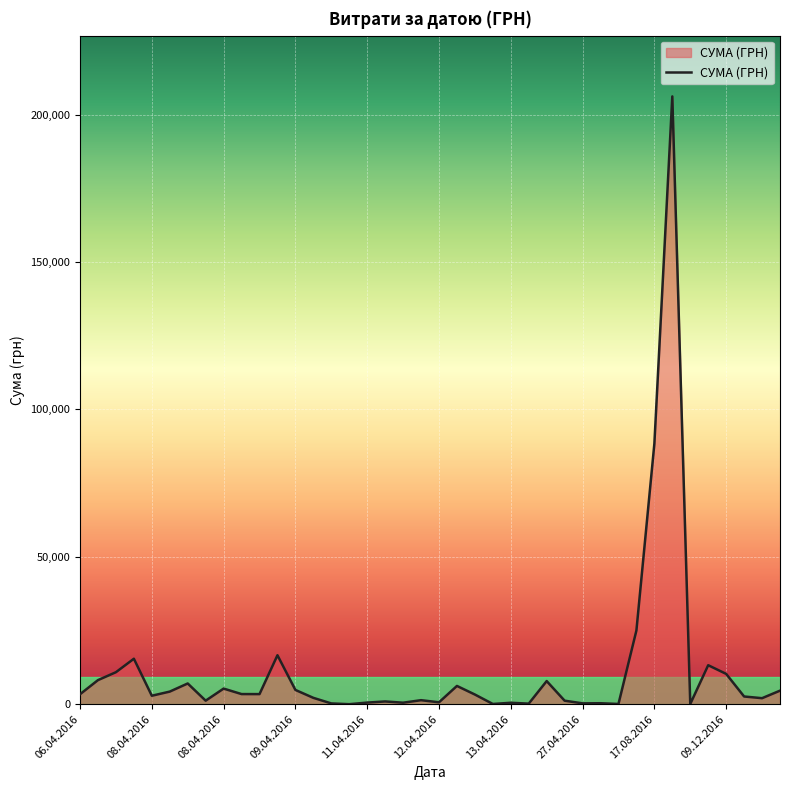

What is the difference between the maximum and minimum values?

206143.6